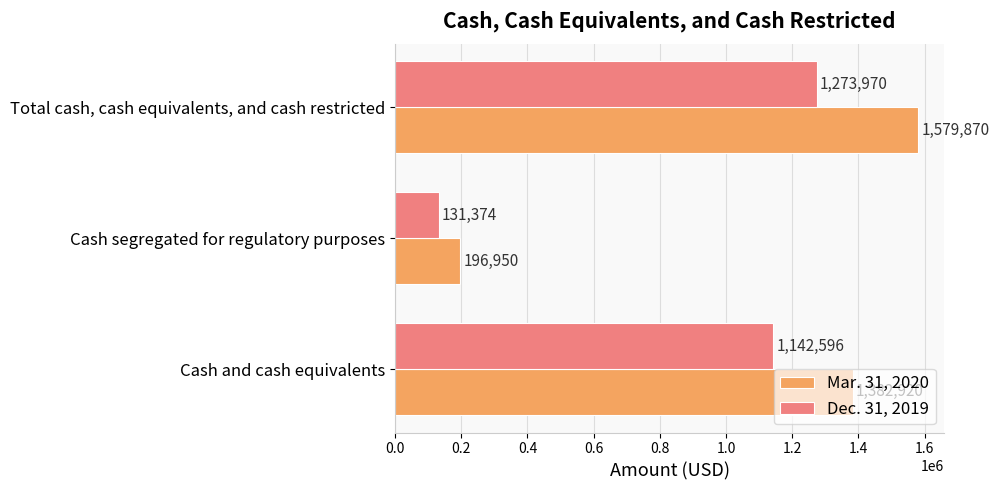

Which series has the largest total across all categories?

Mar. 31, 2020